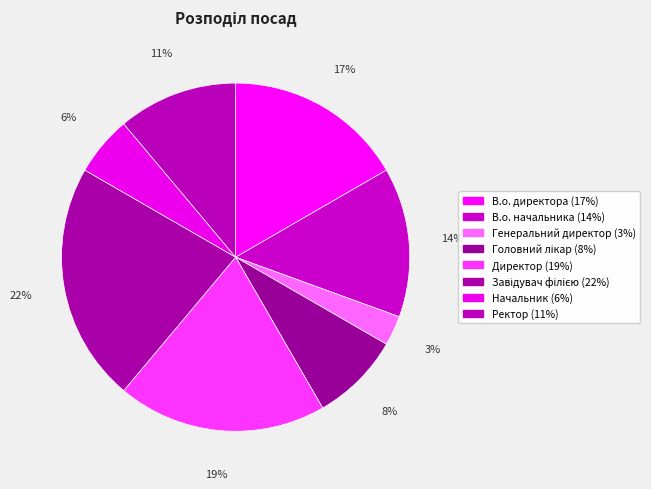

To the nearest percent, what is the combined percentage of Ректор and В.о. директора?

28%